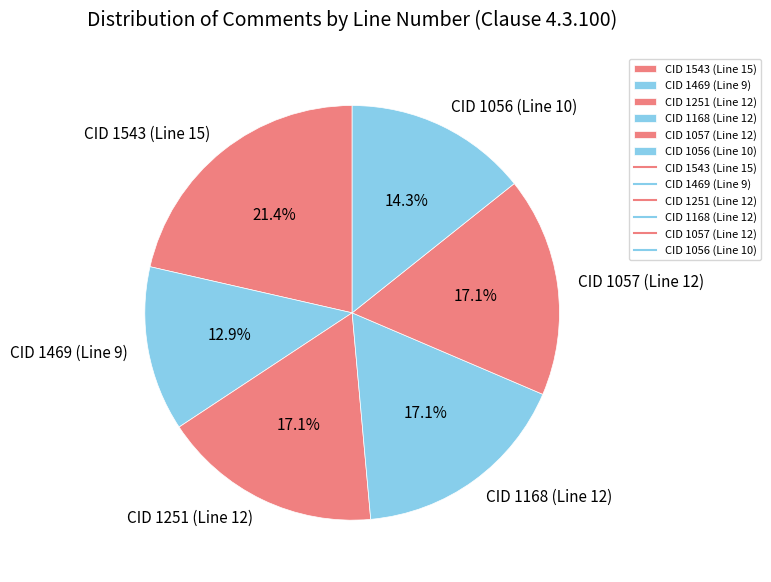

To the nearest percent, what portion does CID 1251 (Line 12) represent?

17%